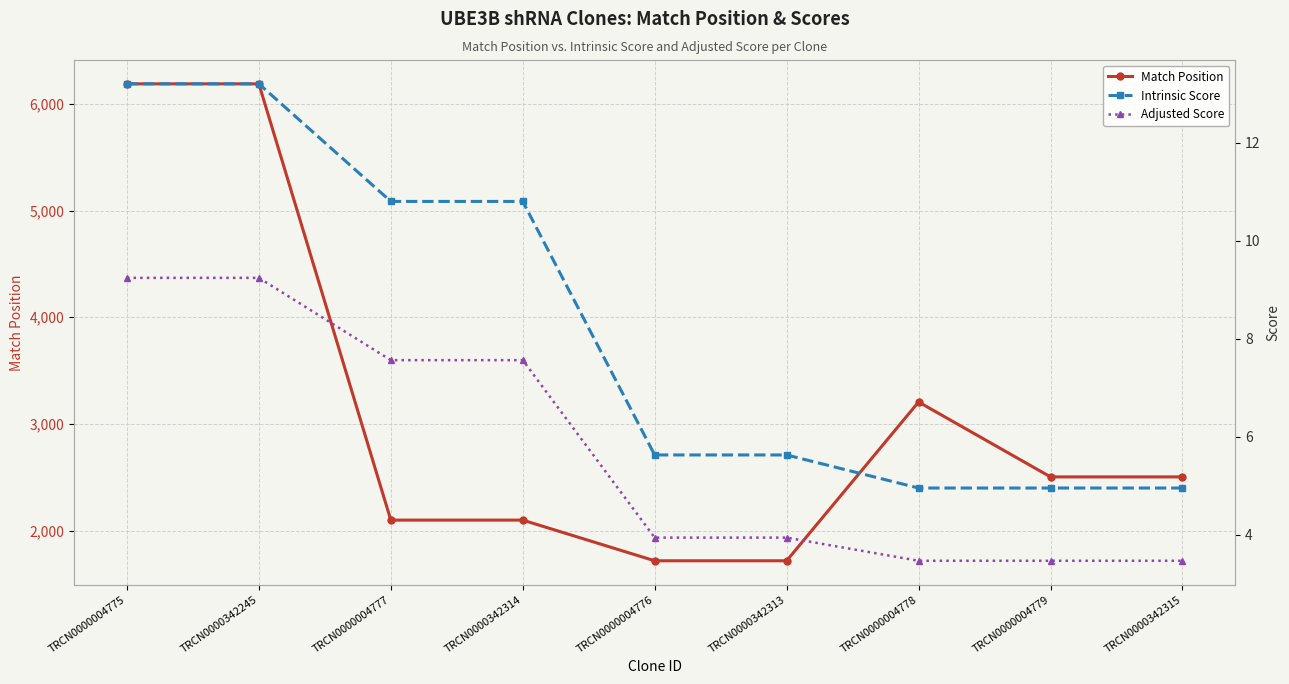

List the series in order of their peak value, lowest first.

Adjusted Score, Intrinsic Score, Match Position